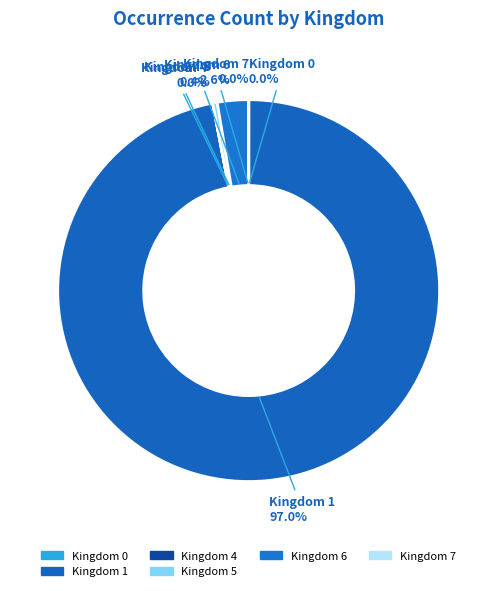

Which slice represents more than half of the pie?

1